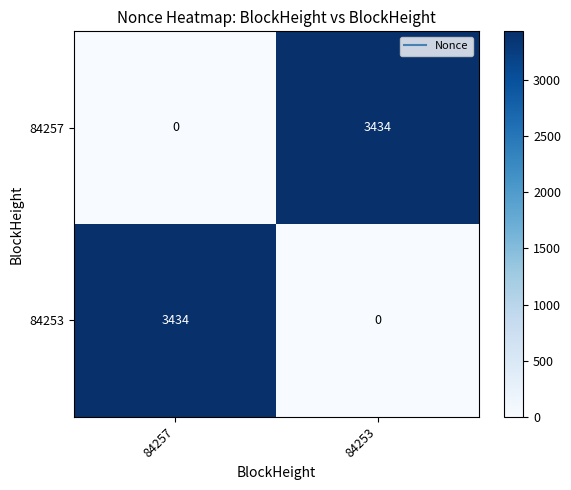

Count the number of categories in the chart.

2